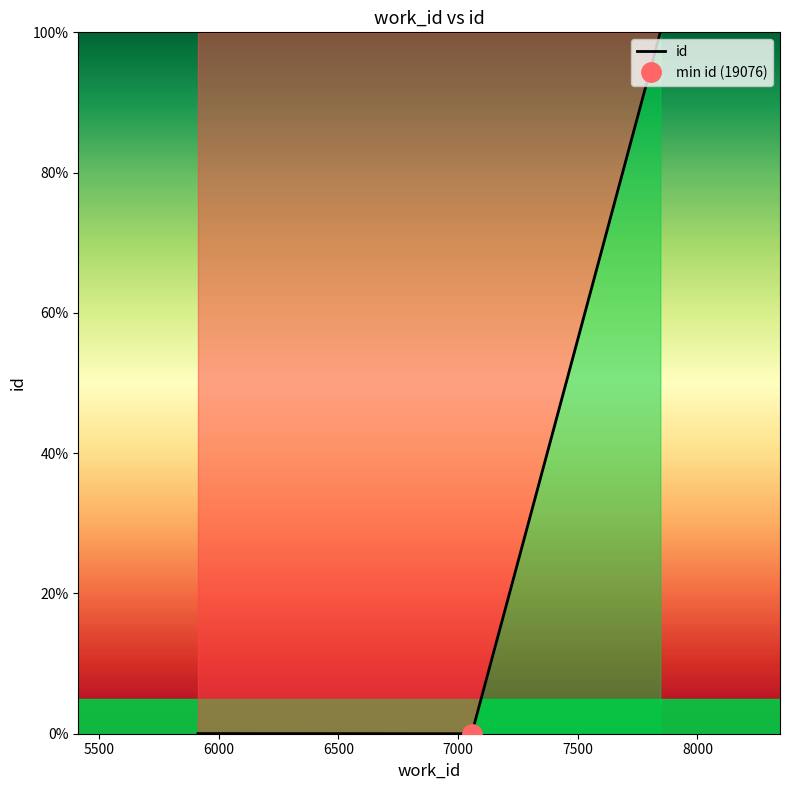

What is the maximum value for id?

100.0